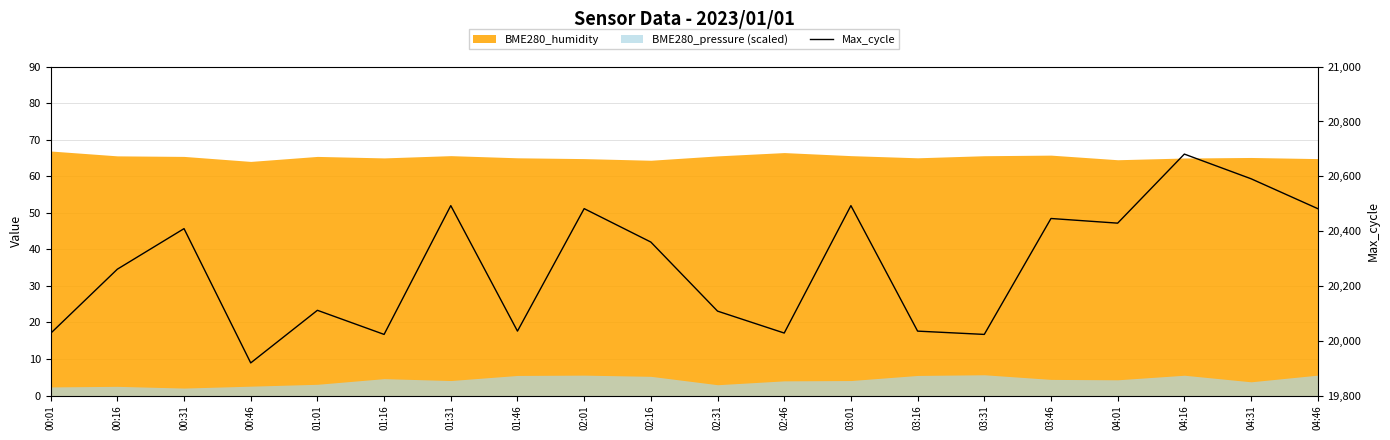

How many data points are less than 20360?

10